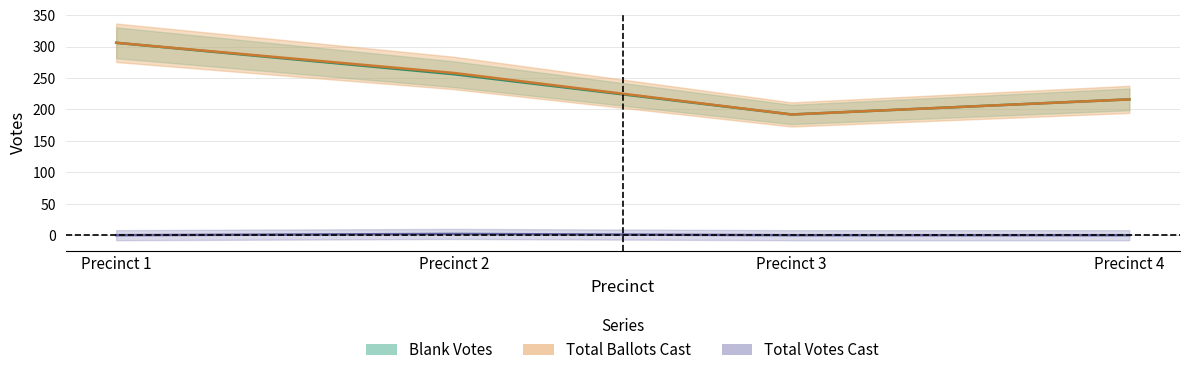

At which label does Blank Votes first exceed 256?

Precinct 1